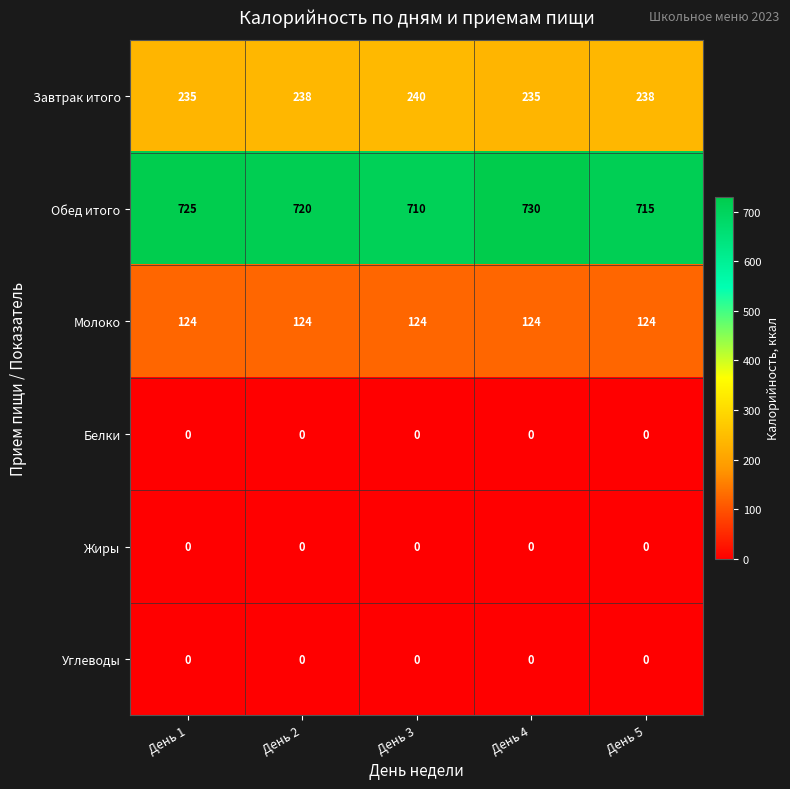

Reading right to left, extract all data points from this chart.

Завтрак итого: 238	235	240	238	235
Обед итого: 715	730	710	720	725
Молоко: 124	124	124	124	124
Белки: 0	0	0	0	0
Жиры: 0	0	0	0	0
Углеводы: 0	0	0	0	0